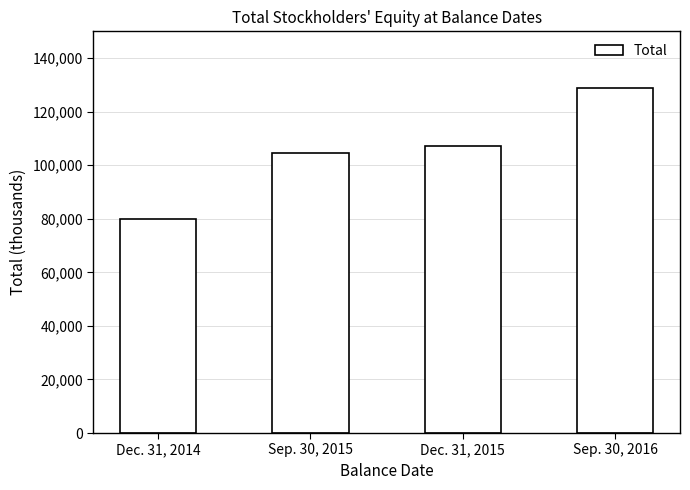

What is the minimum value shown in the chart?

80043